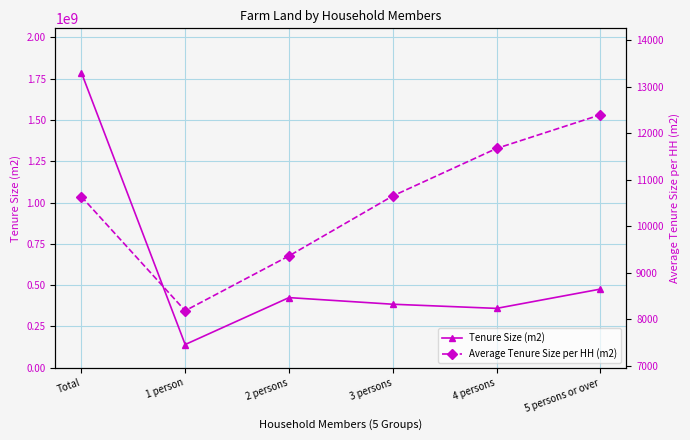

What is the total value across all series at 3 persons?

384762656.0